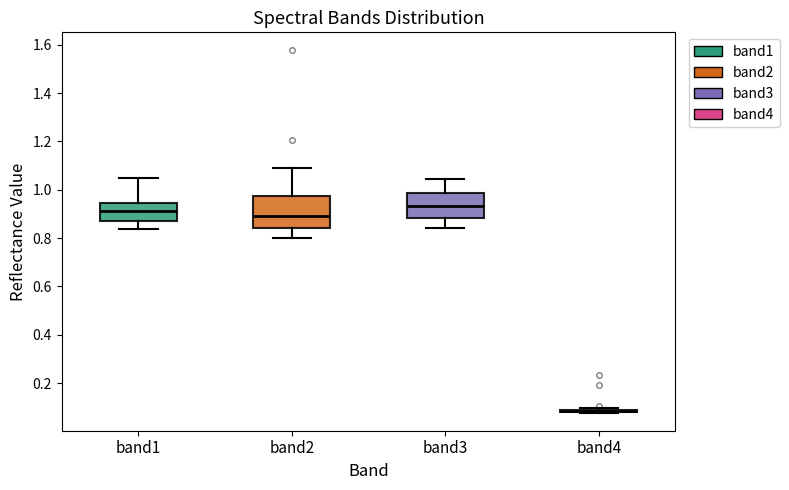

Reading left to right, transcribe this box plot: for each box, give where its median line is, the range the box spans, and where its two whiskers end, as read against the y-axis. The values are not printed on the chart, so give them approximately, as read against the axis.

band1: median 0.92, box 0.88 to 0.94, whiskers 0.84 to 1.04
band2: median 0.88, box 0.84 to 0.98, whiskers 0.80 to 1.08
band3: median 0.94, box 0.88 to 0.98, whiskers 0.84 to 1.04
band4: box collapsed to a line at 0.08, whiskers 0.08 to 0.10